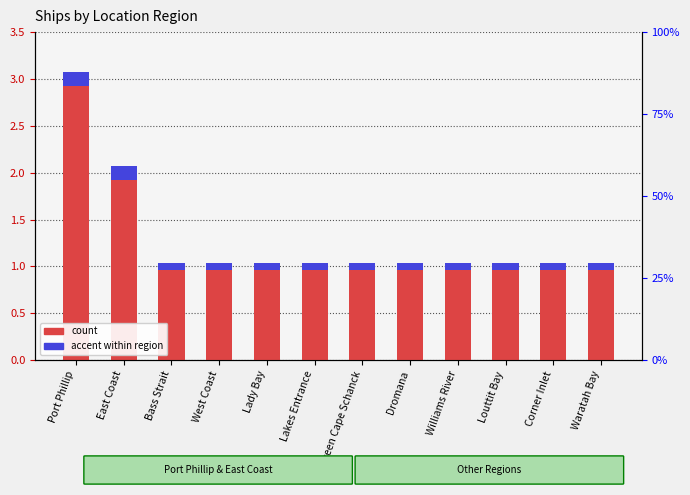

Where is accent nearest to the value 0?

Bass Strait